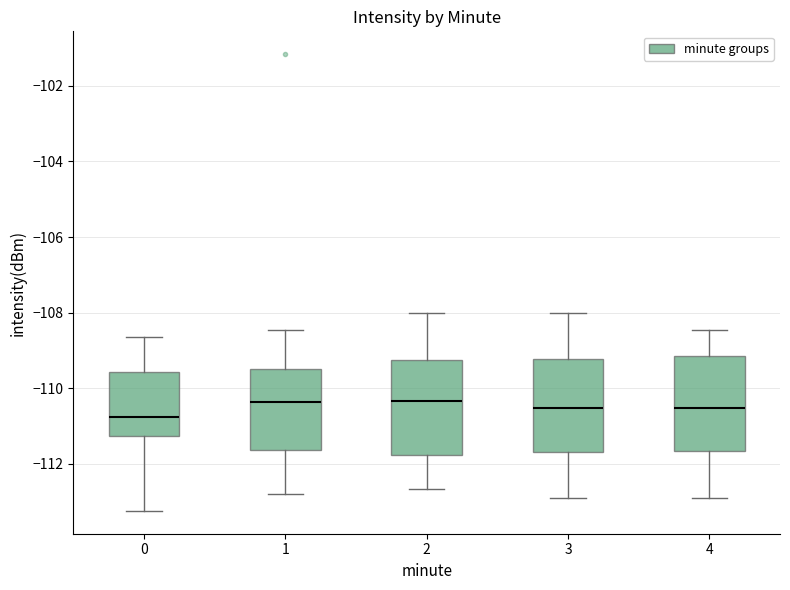

Reading left to right, transcribe this box plot: for each box, give where its median line is, the range the box spans, and where its two whiskers end, as read against the y-axis. The values are not printed on the chart, so give them approximately, as read against the axis.

0: median -110.8, box -111.2 to -109.6, whiskers -113.2 to -108.6
1: median -110.4, box -111.6 to -109.4, whiskers -112.8 to -108.4
2: median -110.4, box -111.8 to -109.2, whiskers -112.6 to -108.0
3: median -110.6, box -111.6 to -109.2, whiskers -113.0 to -108.0
4: median -110.6, box -111.6 to -109.2, whiskers -113.0 to -108.4